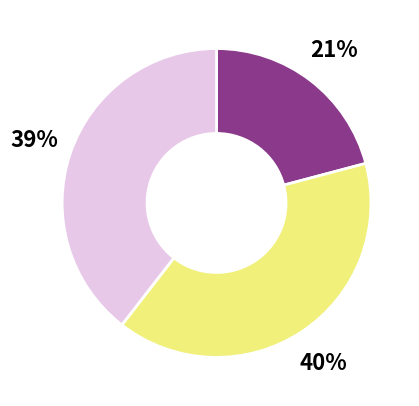

To the nearest percent, what is the average slice percentage?

33%